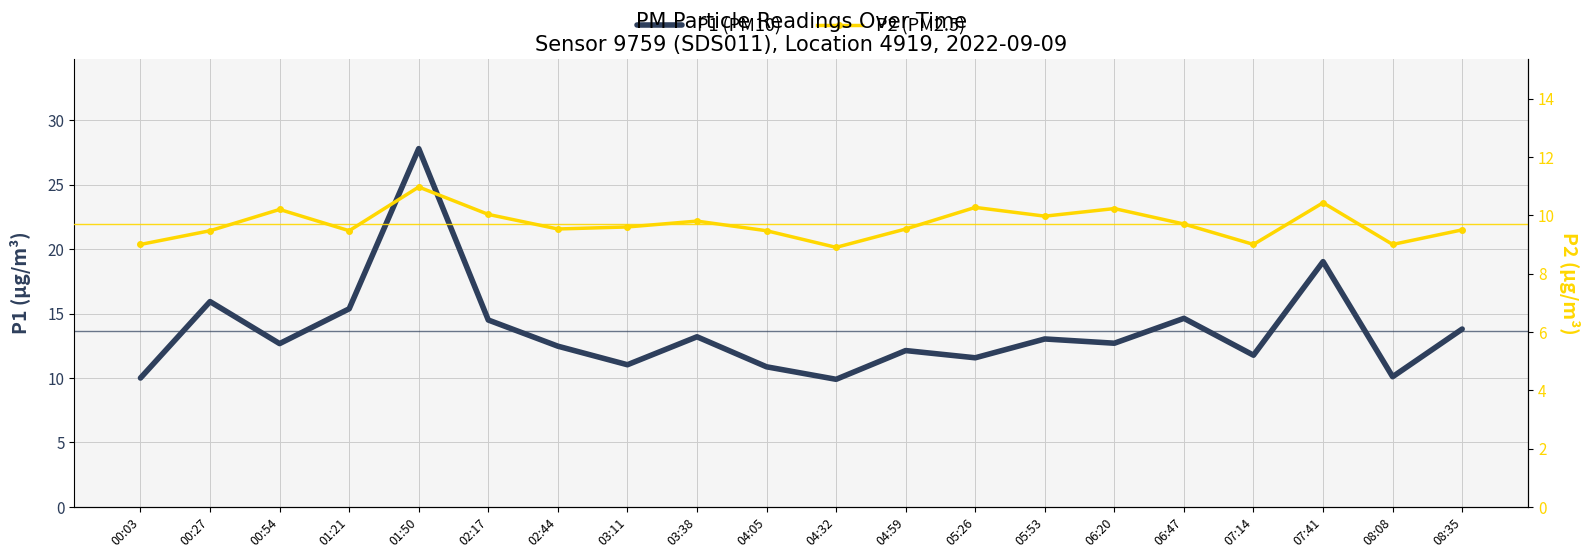

What value does the P1 (PM10) series have at 01:50?

27.8